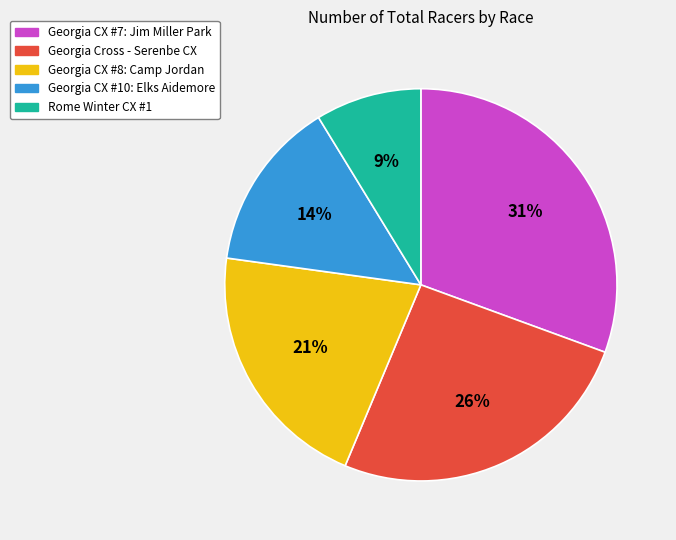

Which has a higher value, Georgia CX #8: Camp Jordan or Georgia Cross - Serenbe CX?

Georgia Cross - Serenbe CX